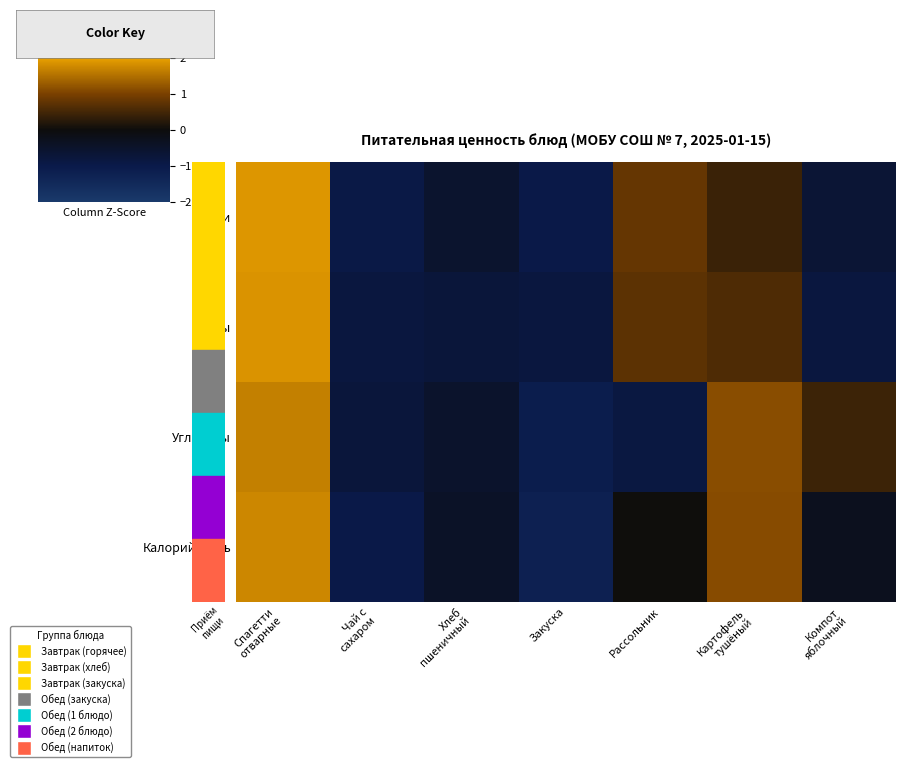

What is the difference between the highest and lowest values at Хлеб
пшеничный?

0.3